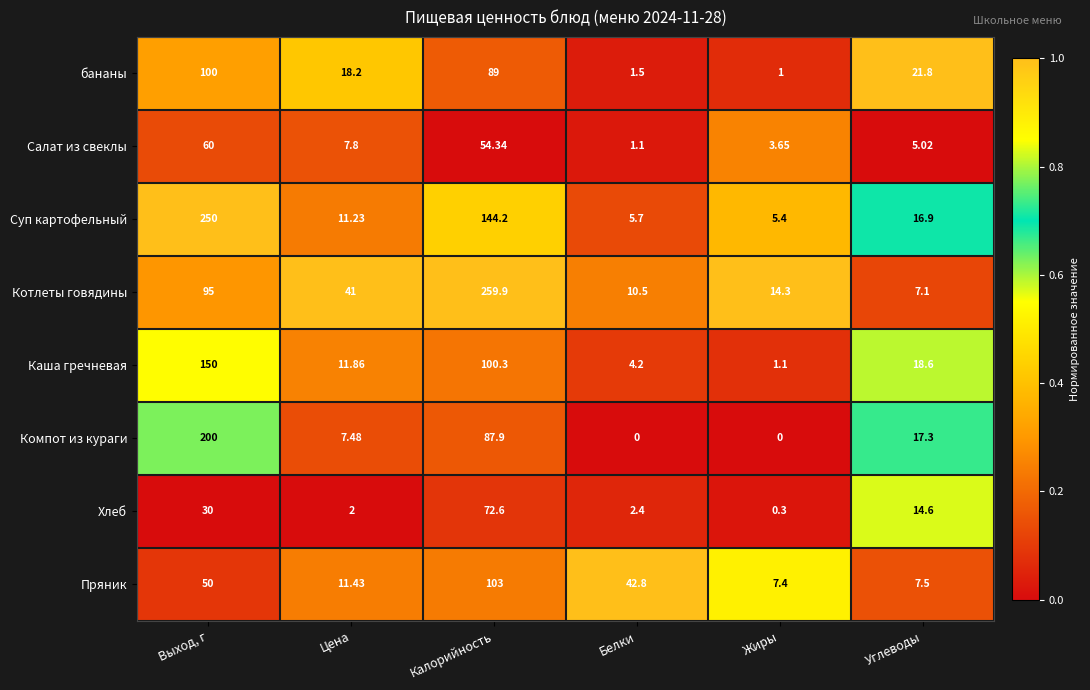

Where does the бананы series first go above 21?

Выход, г